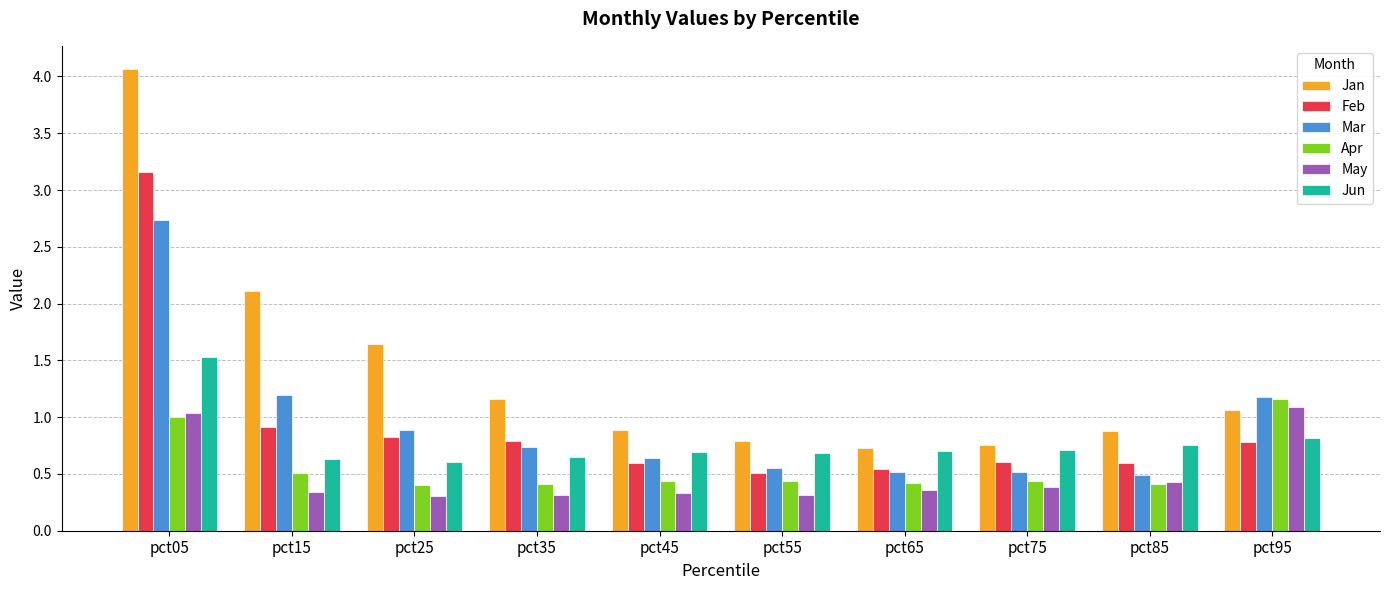

The value of Feb at pct35 is 1.1. True or false?

False